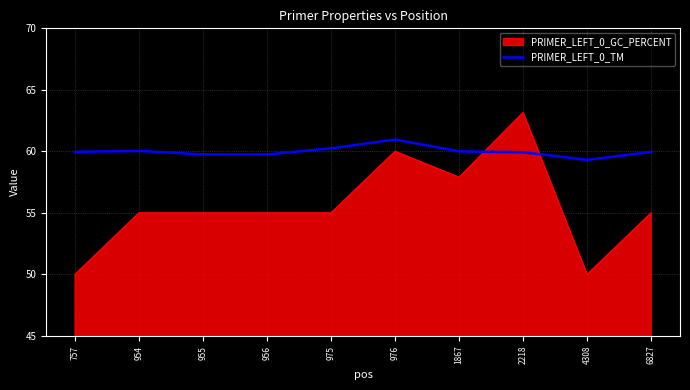

List the series in order of their overall mean, lowest first.

PRIMER_LEFT_0_GC_PERCENT, PRIMER_LEFT_0_TM